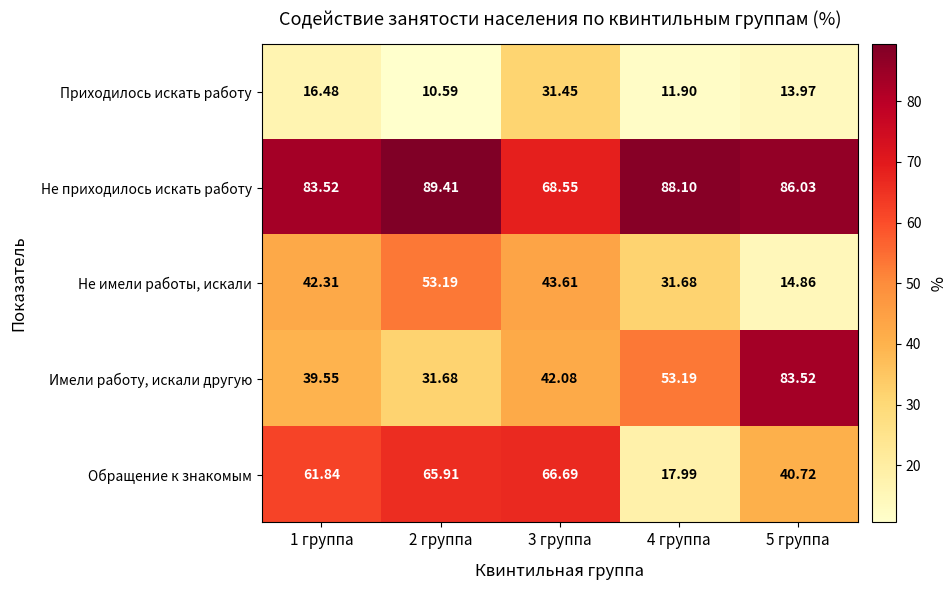

How many data points does each series have?

5